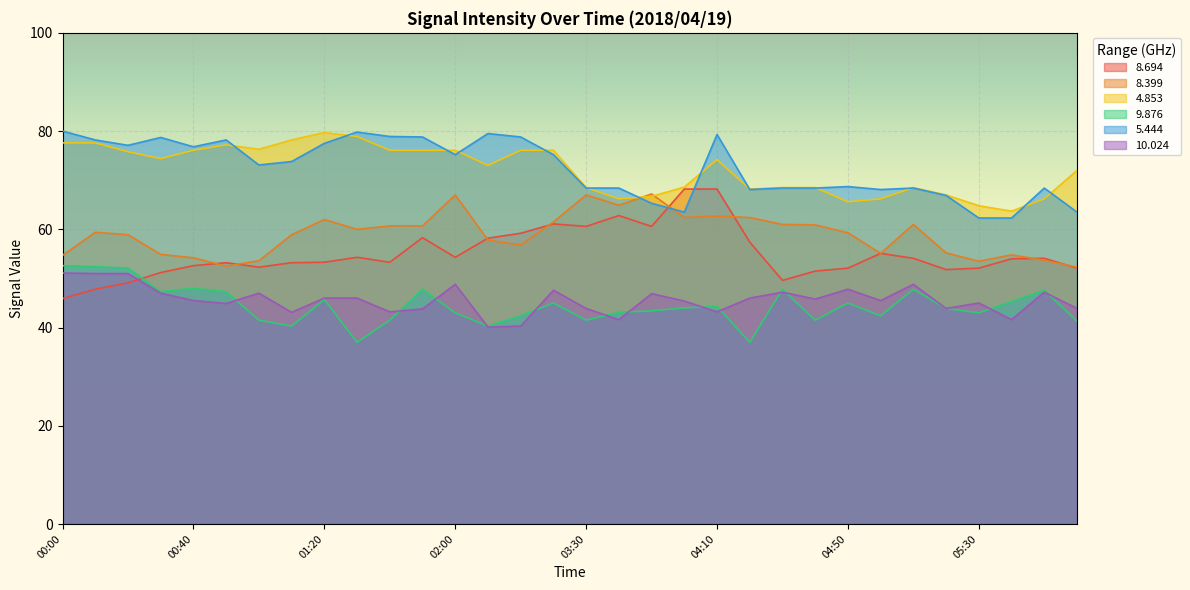

Reading left to right, extract all data points from this chart.

8.694: 00:00=45.9	00:10=47.8	00:20=49.1	00:30=51.2	00:40=52.6	00:50=53.2	01:00=52.3	01:10=53.2	01:20=53.3	01:30=54.3	01:40=53.3	01:50=58.3	02:00=54.3	03:00=58.2	03:10=59.2	03:20=61.1	03:30=60.6	03:40=62.8	03:50=60.6	04:00=68.2	04:10=68.2	04:20=57.4	04:30=49.6	04:40=51.5	04:50=52.1	05:00=55.1	05:10=54.1	05:20=51.8	05:30=52.1	05:40=54.0	06:10=54.1	06:20=52.1
8.399: 00:00=54.7	00:10=59.4	00:20=58.9	00:30=54.9	00:40=54.2	00:50=52.5	01:00=53.6	01:10=58.9	01:20=62.0	01:30=60.0	01:40=60.7	01:50=60.7	02:00=67.0	03:00=57.8	03:10=56.8	03:20=61.5	03:30=67.0	03:40=64.9	03:50=67.2	04:00=62.4	04:10=62.7	04:20=62.4	04:30=61.0	04:40=60.9	04:50=59.3	05:00=55.1	05:10=61.0	05:20=55.2	05:30=53.5	05:40=54.8	06:10=53.7	06:20=52.3
4.853: 00:00=77.6	00:10=77.6	00:20=75.8	00:30=74.4	00:40=76.1	00:50=77.2	01:00=76.3	01:10=78.2	01:20=79.7	01:30=78.9	01:40=76.1	01:50=76.1	02:00=76.1	03:00=73.0	03:10=76.1	03:20=76.1	03:30=68.5	03:40=66.2	03:50=66.7	04:00=68.6	04:10=74.2	04:20=68.2	04:30=68.5	04:40=68.5	04:50=65.6	05:00=66.2	05:10=68.5	05:20=67.0	05:30=64.8	05:40=63.7	06:10=66.2	06:20=72.0
9.876: 00:00=52.6	00:10=52.4	00:20=52.1	00:30=47.3	00:40=48.0	00:50=47.3	01:00=41.5	01:10=40.3	01:20=45.7	01:30=37.0	01:40=41.5	01:50=47.8	02:00=43.0	03:00=40.3	03:10=42.4	03:20=45.0	03:30=41.5	03:40=43.1	03:50=43.4	04:00=44.0	04:10=44.3	04:20=37.0	04:30=47.8	04:40=41.5	04:50=45.0	05:00=42.4	05:10=47.8	05:20=43.9	05:30=43.0	05:40=45.3	06:10=47.6	06:20=41.3
5.444: 00:00=80.0	00:10=78.2	00:20=77.1	00:30=78.7	00:40=76.8	00:50=78.2	01:00=73.1	01:10=73.8	01:20=77.5	01:30=79.8	01:40=78.9	01:50=78.8	02:00=75.2	03:00=79.5	03:10=78.8	03:20=75.2	03:30=68.4	03:40=68.4	03:50=65.3	04:00=63.5	04:10=79.3	04:20=68.1	04:30=68.4	04:40=68.4	04:50=68.7	05:00=68.1	05:10=68.4	05:20=66.9	05:30=62.3	05:40=62.3	06:10=68.4	06:20=63.5
10.024: 00:00=51.1	00:10=51.0	00:20=51.0	00:30=47.0	00:40=45.5	00:50=44.9	01:00=47.0	01:10=43.1	01:20=46.0	01:30=46.0	01:40=43.2	01:50=43.8	02:00=48.8	03:00=40.1	03:10=40.3	03:20=47.6	03:30=43.9	03:40=41.6	03:50=46.9	04:00=45.4	04:10=43.2	04:20=46.0	04:30=47.2	04:40=45.8	04:50=47.8	05:00=45.5	05:10=48.8	05:20=43.9	05:30=45.0	05:40=41.6	06:10=47.2	06:20=43.9